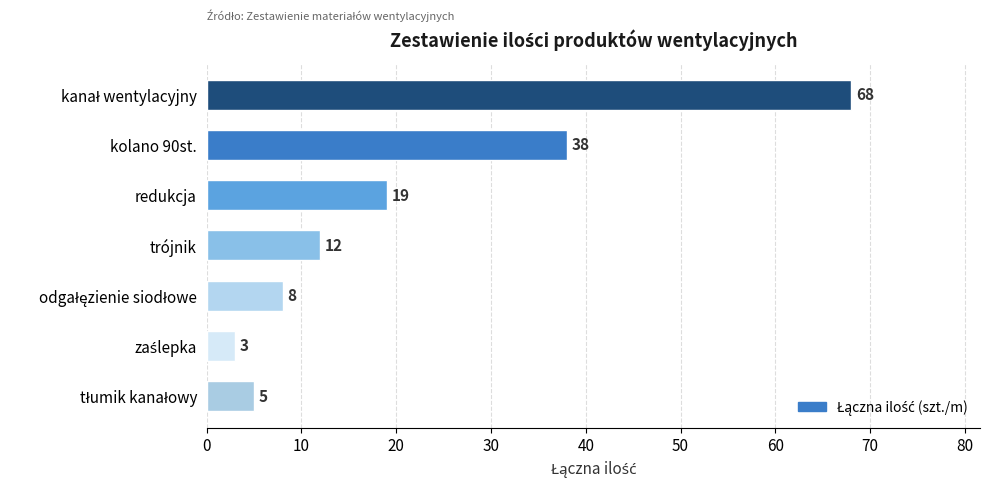

Reading top to bottom, what are all the values shown in this chart?

68	38	19	12	8	3	5